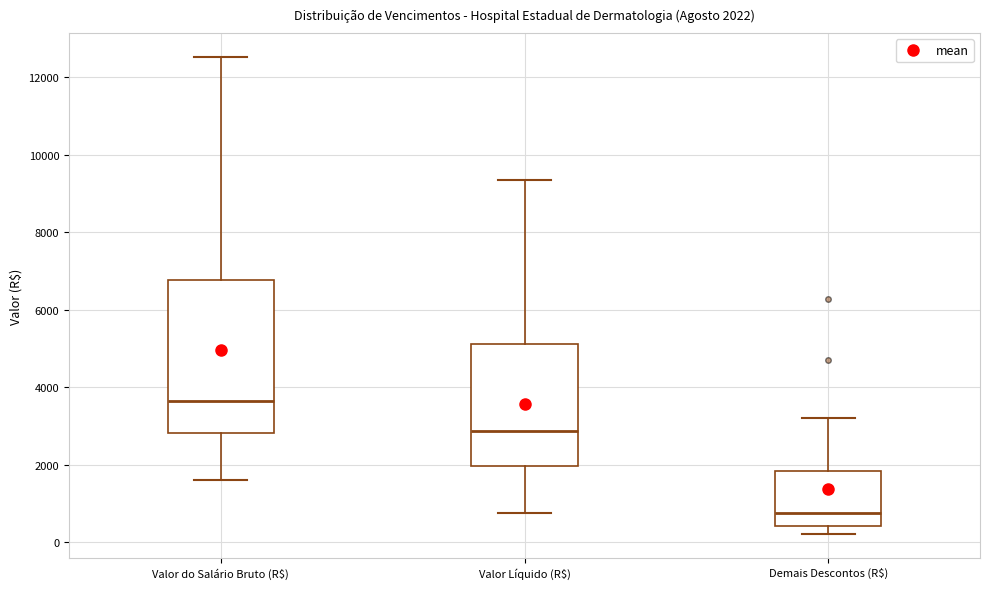

Which box is the tallest, from its lower edge to its upper edge?

Valor do Salário Bruto (R$)